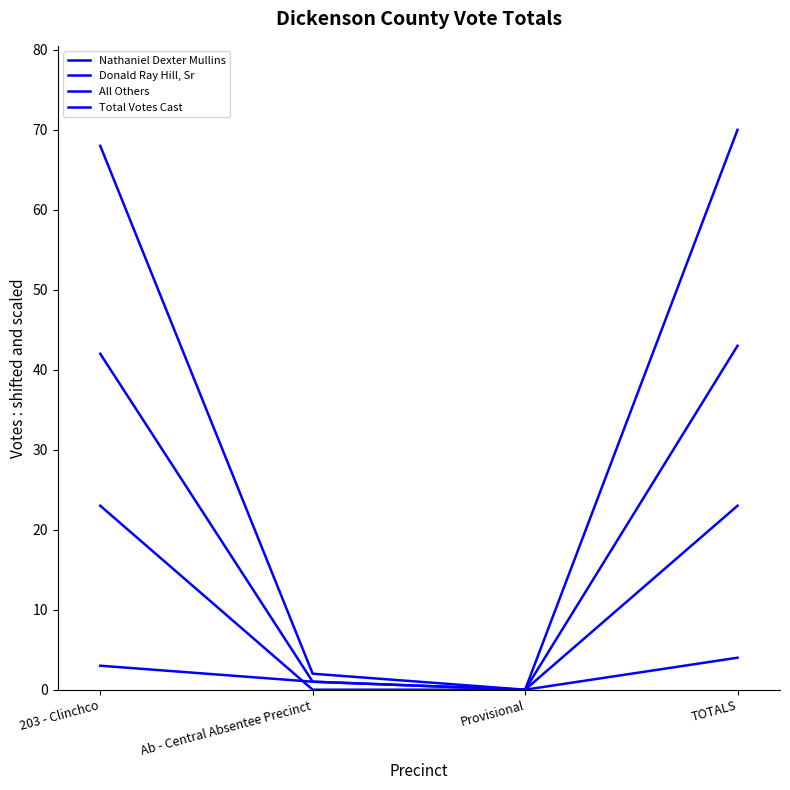

Is this an area chart (filled region under the line)?

No